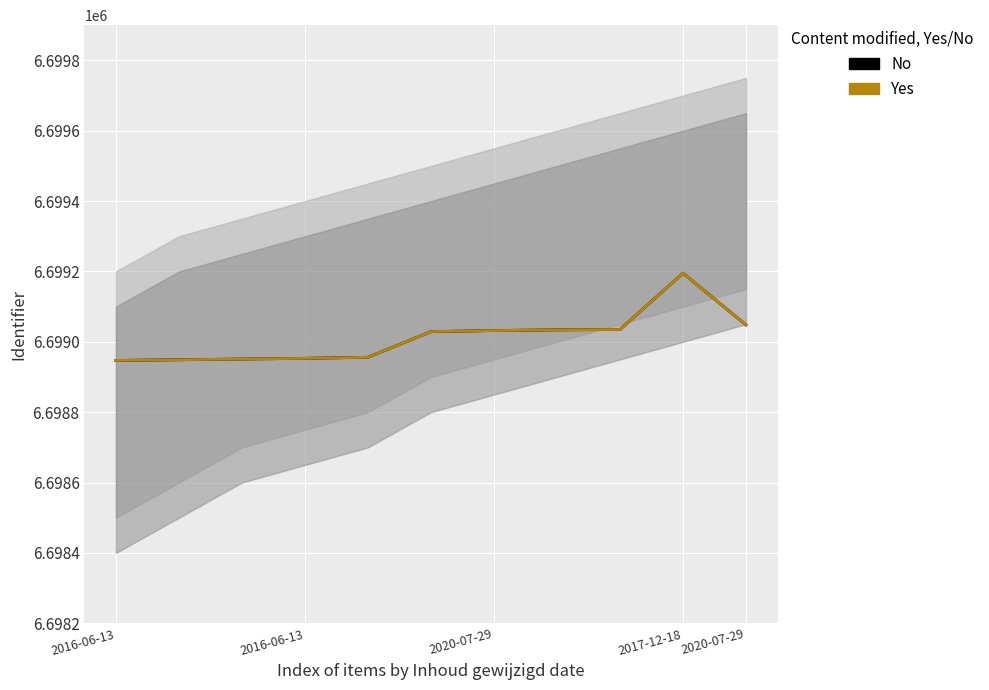

At 2017-12-18, list the series in order from largest to smallest.

No, Yes